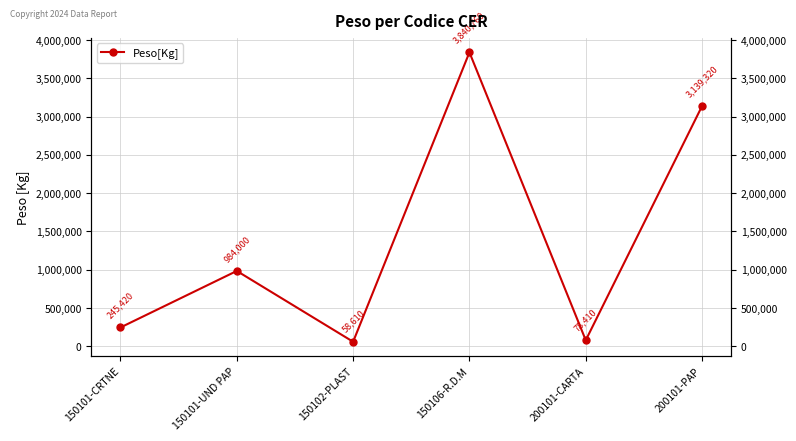

Reading left to right, list all the values displayed in this chart.

245420	984000	58610	3840760	78410	3139320